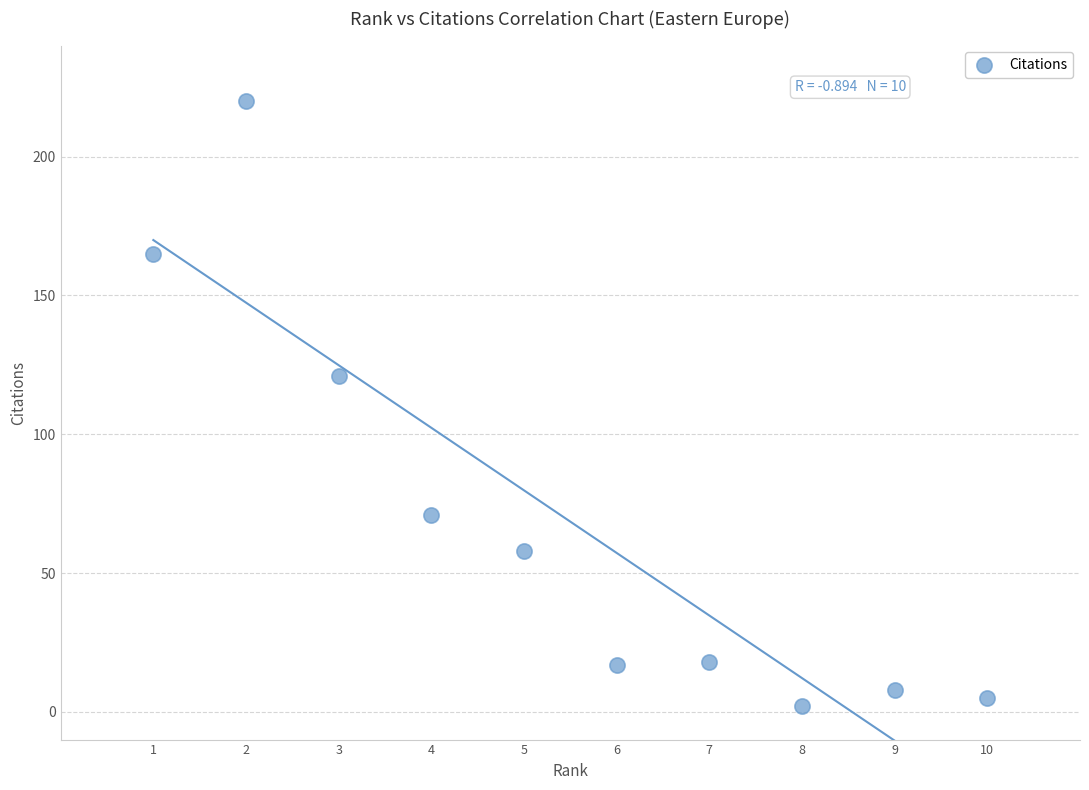

What is the range of Y values (max minus min)?

218